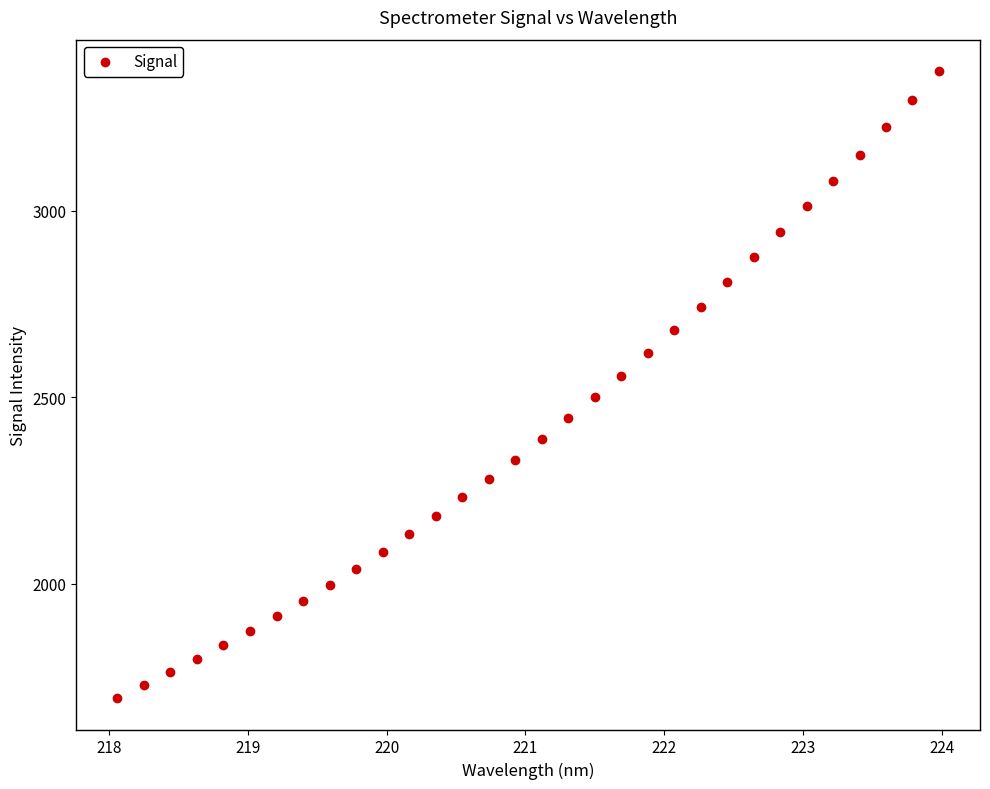

What is the range of X values (max minus min)?

5.9